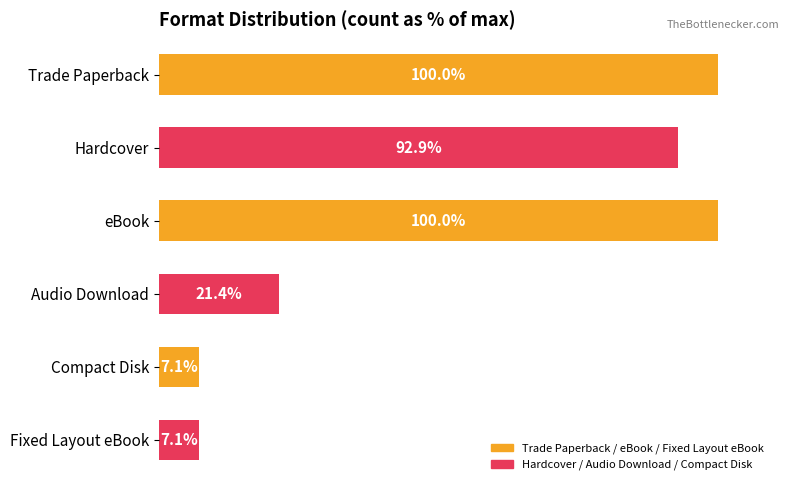

Between Audio Download and eBook, which is larger?

eBook